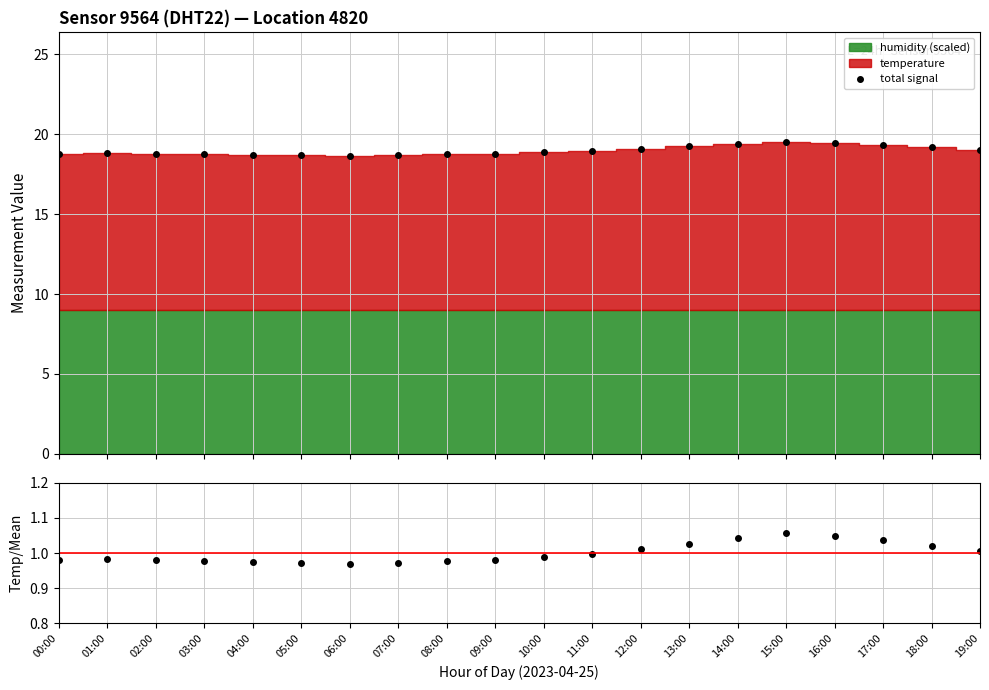

What is the difference between the total signal values at 02:00 and 18:00?

0.4